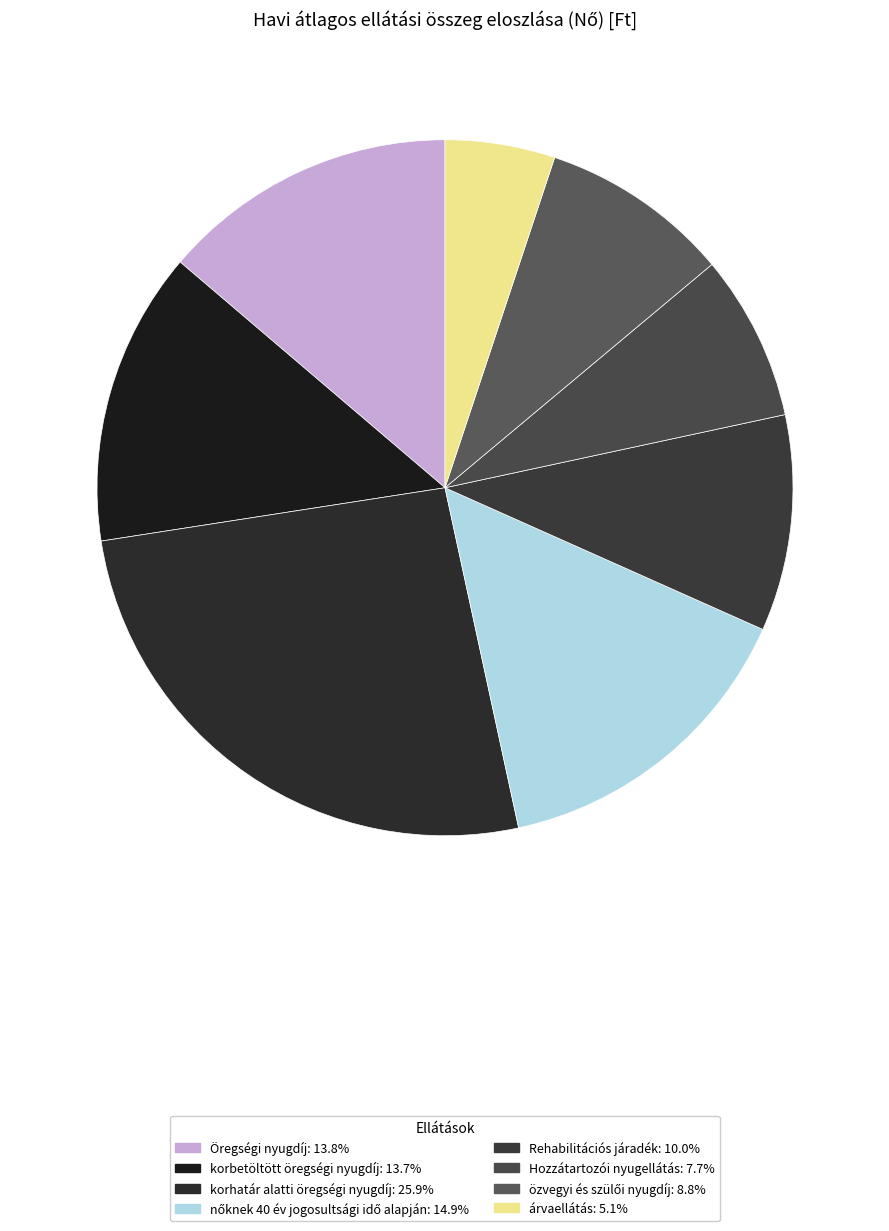

Is there any slice that represents more than half of the pie?

No